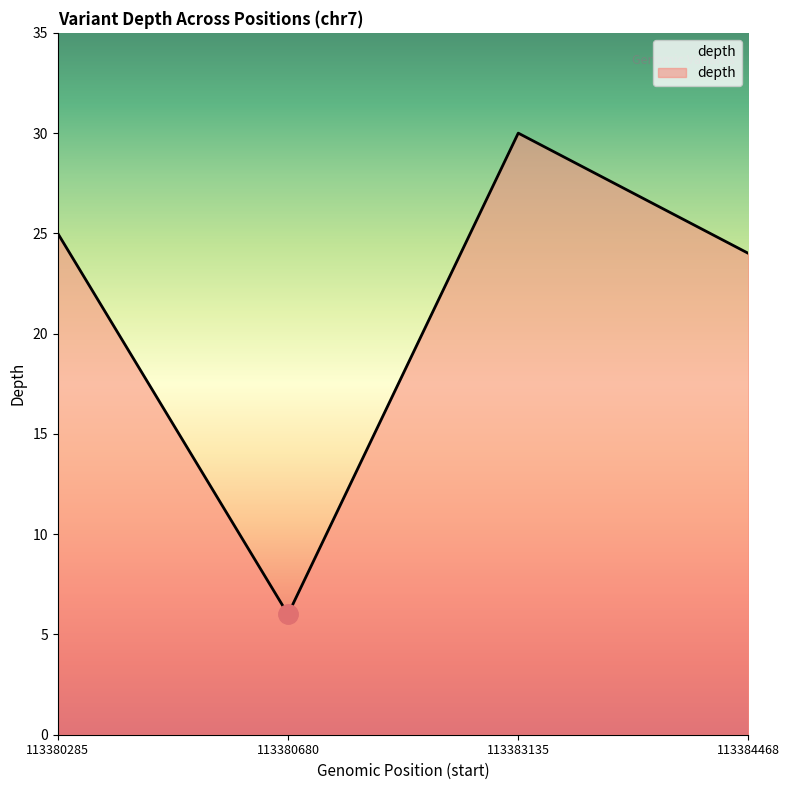

How many distinct data groups are displayed?

1